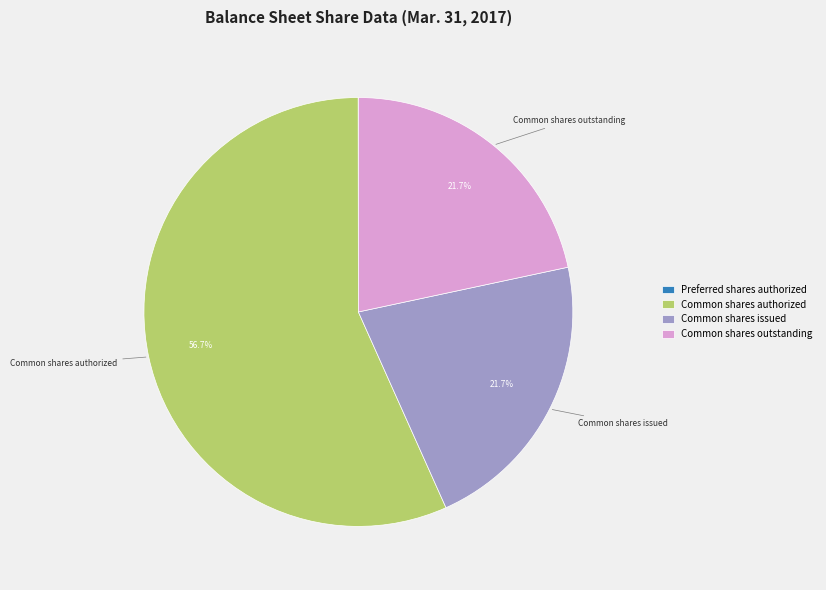

Is there a majority slice in this chart?

Yes